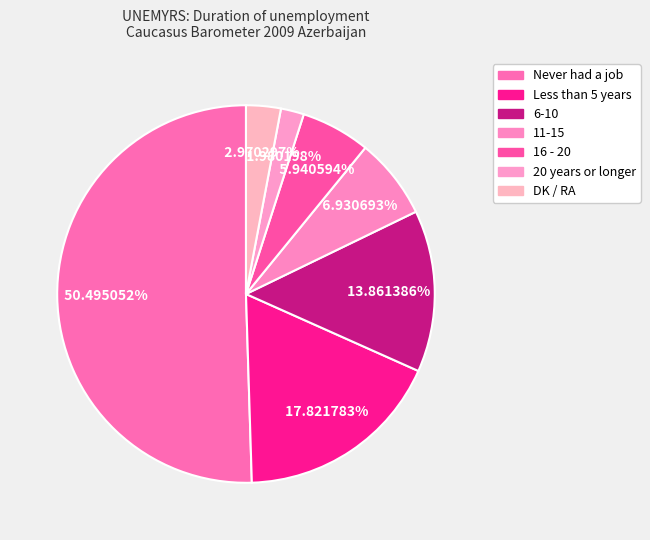

To the nearest percent, what percentage of the pie is 16 - 20?

6%